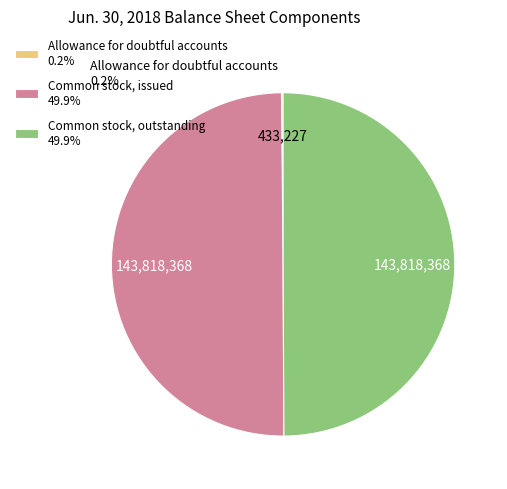

Approximately how many times larger is the value at Common stock, issued 49.9% compared to Common stock, outstanding 49.9%?

1.0